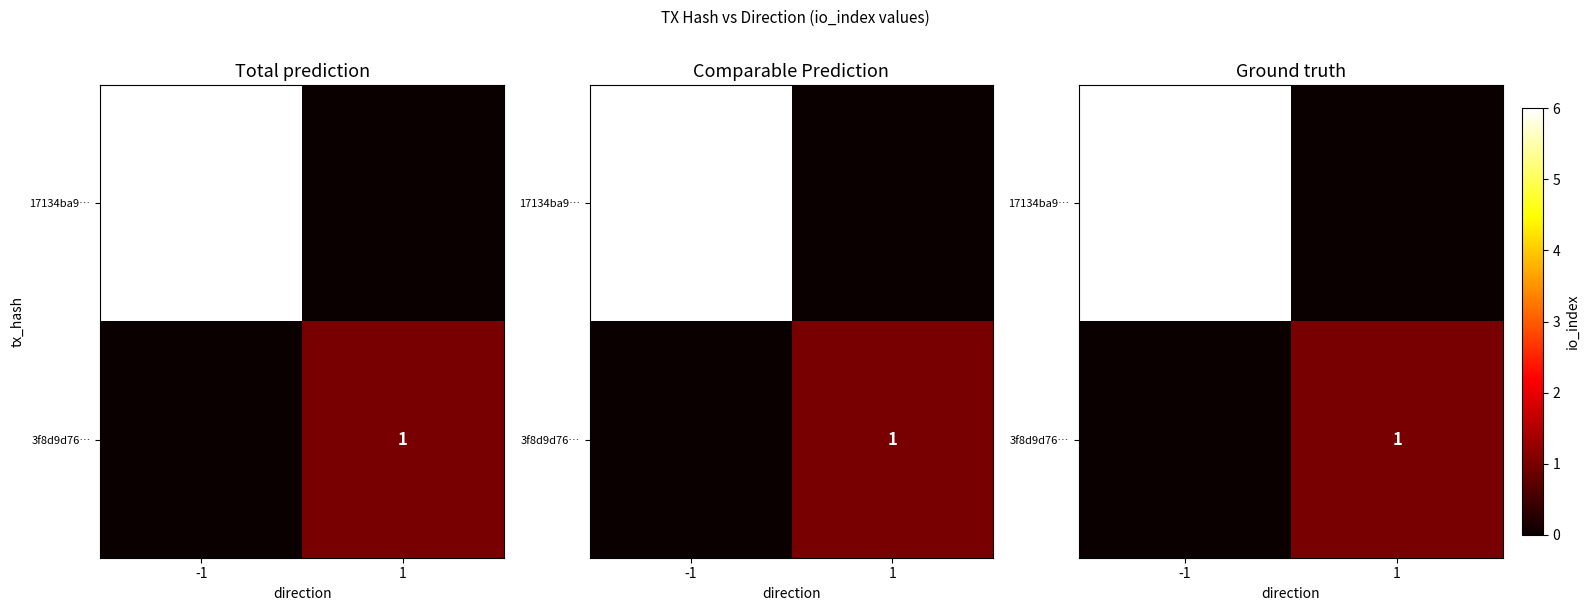

At how many categories does at least one series exceed 5?

1